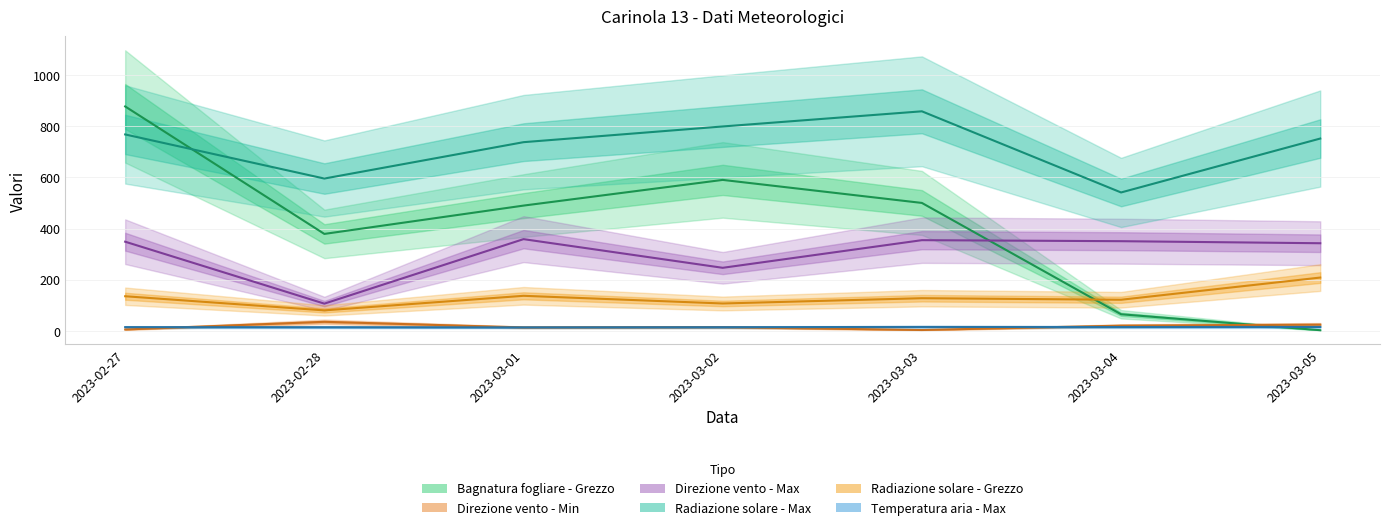

The Direzione vento - Max series shows 596.8 at 2023-02-27. True or false?

False